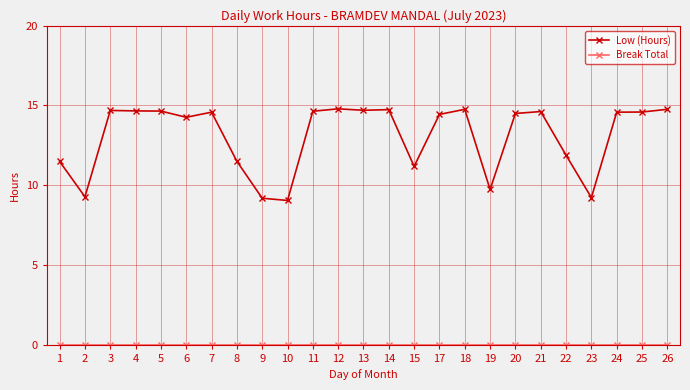

At how many categories does at least one series exceed 6?

25